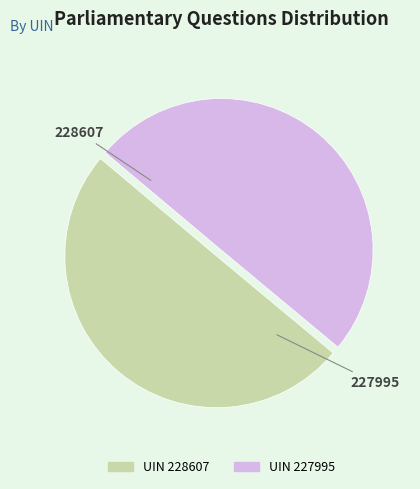

How many segments does this pie chart have?

2